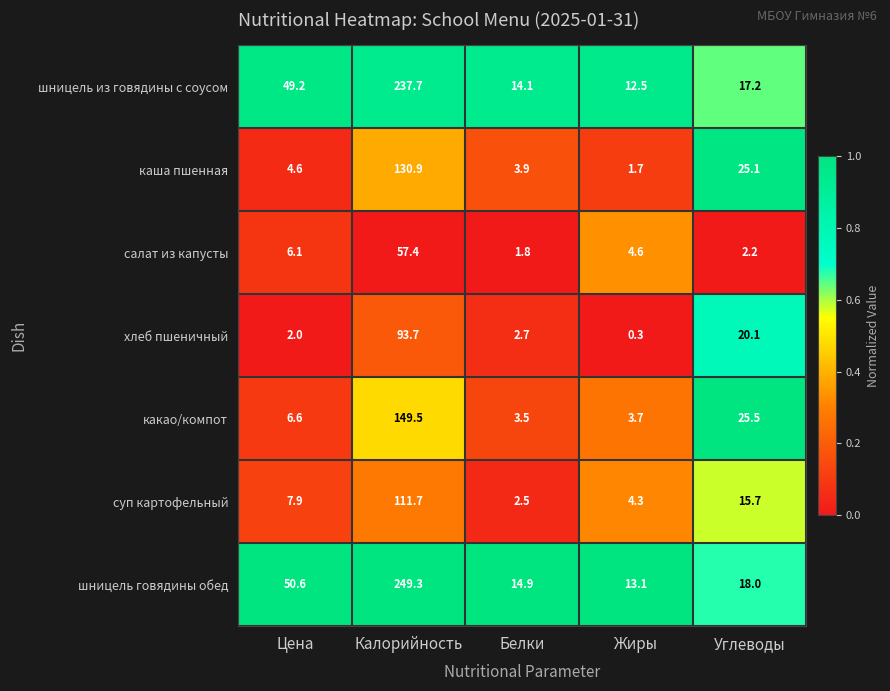

Count the number of data series in this chart.

7